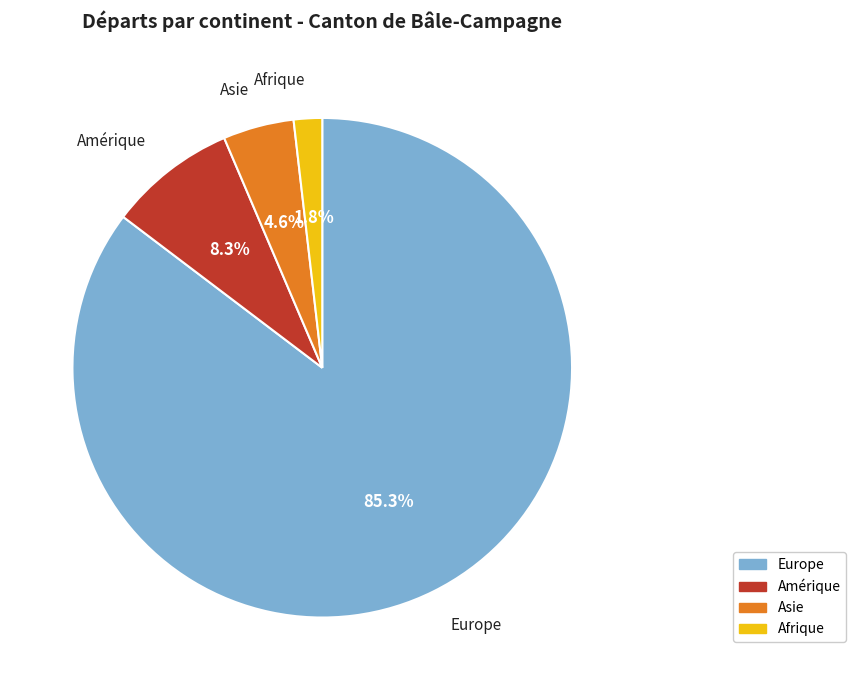

To the nearest percent, what percentage of the pie is Europe?

85%